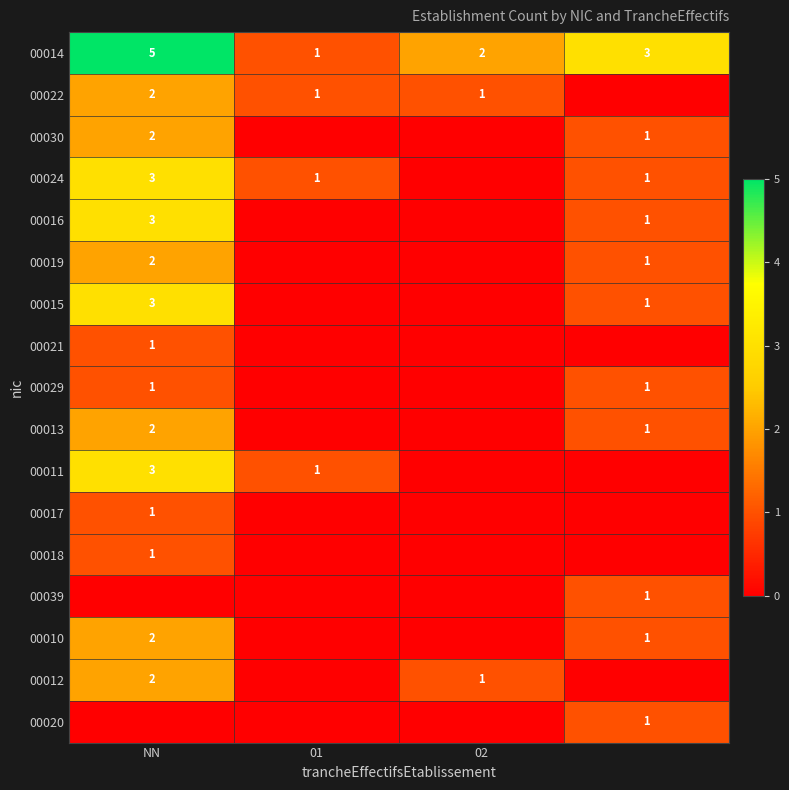

Is the value of 00019 at NN greater than the value of 00024 at NN?

No